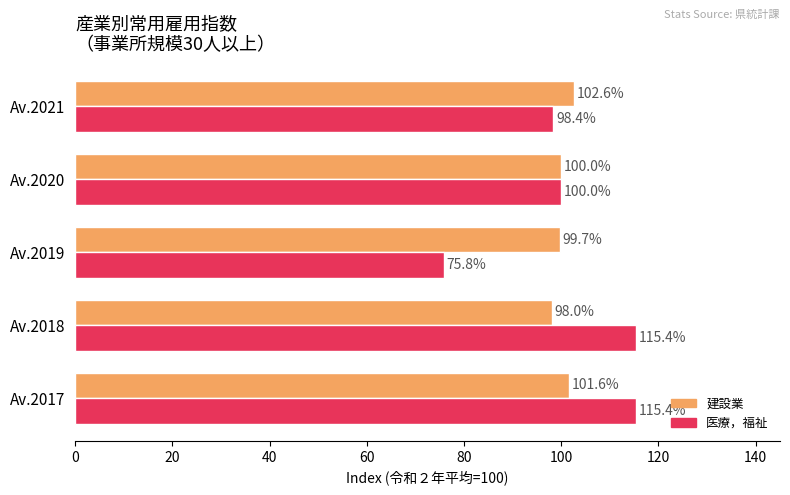

Rank the series by their maximum value, from lowest to highest.

建設業, 医療，福祉